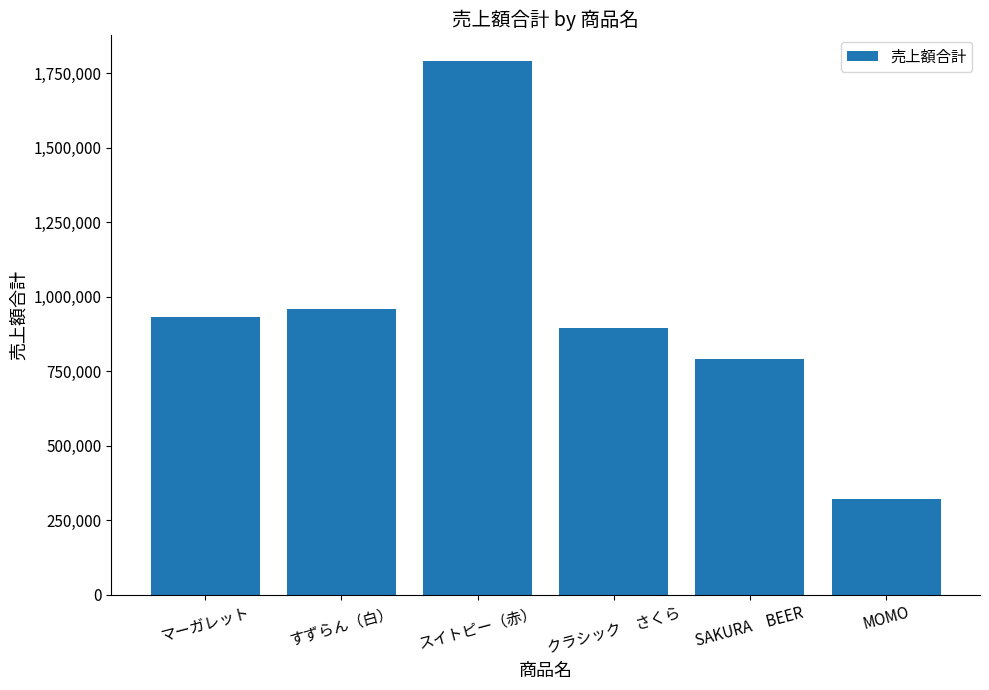

What is the change in value from すずらん（白） to クラシック　さくら?

-61600